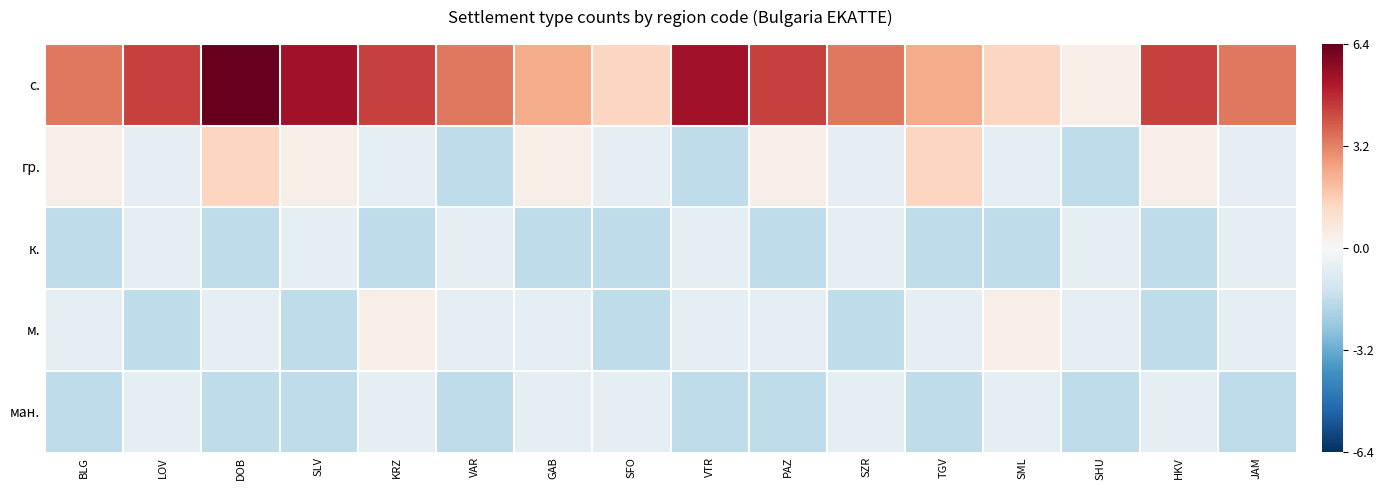

At how many categories does at least one series exceed 4?

7